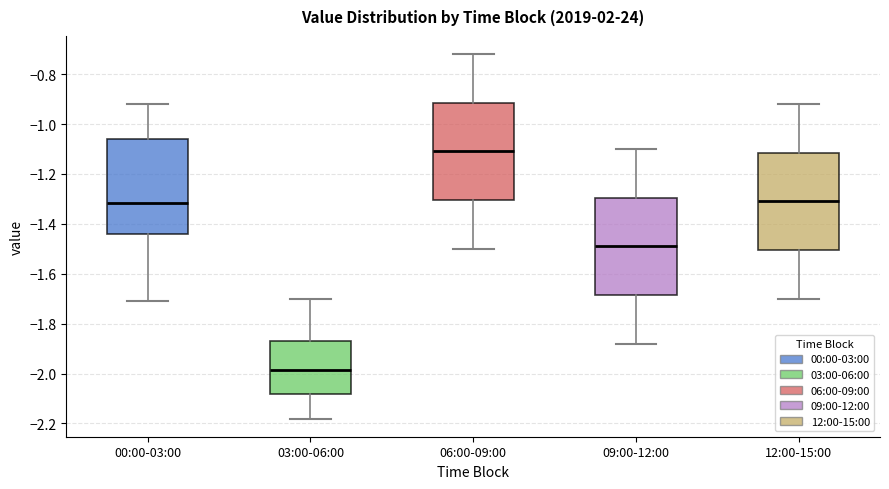

Which box's median line is the lowest?

03:00-06:00